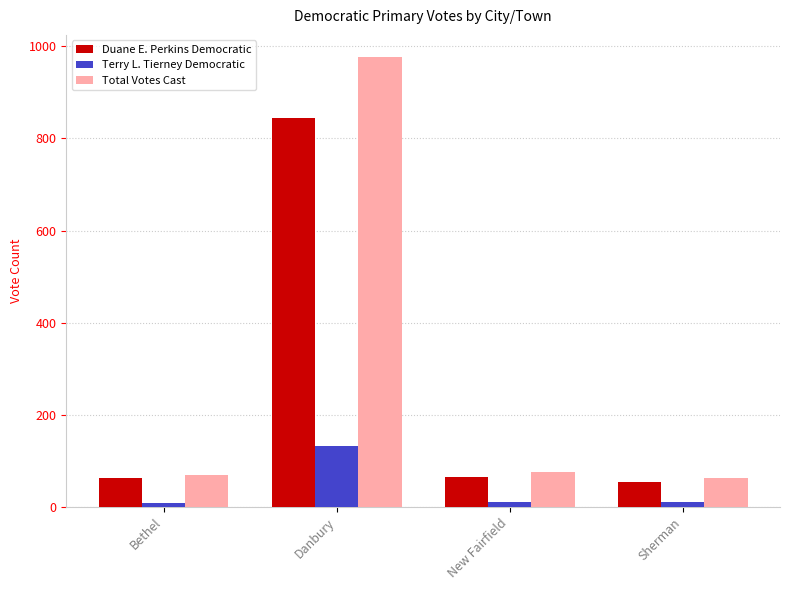

What is the approximate value of Terry L. Tierney Democratic at Danbury, to the nearest 5?

130